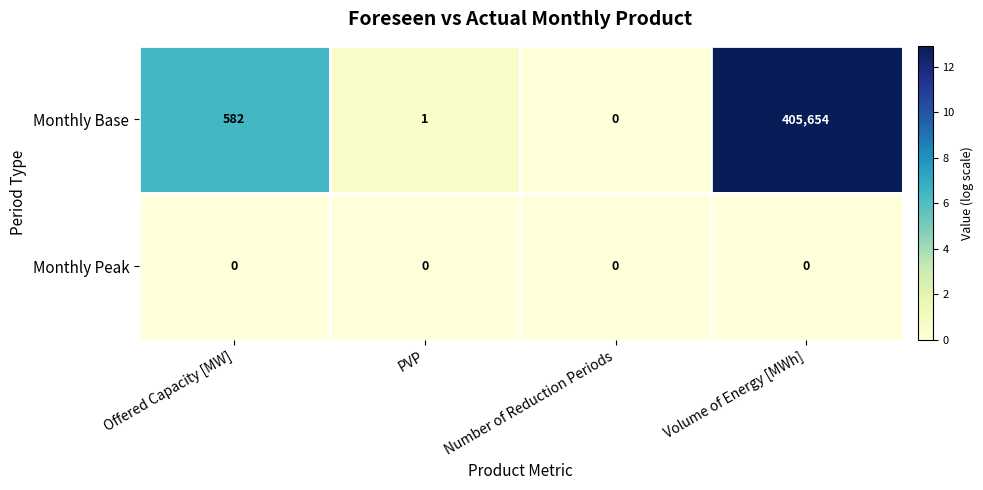

Reading left to right, extract all data points from this chart.

Monthly Base: Offered Capacity [MW]=582	PVP=1	Number of Reduction Periods=0	Volume of Energy [MWh]=405654
Monthly Peak: Offered Capacity [MW]=0	PVP=0	Number of Reduction Periods=0	Volume of Energy [MWh]=0